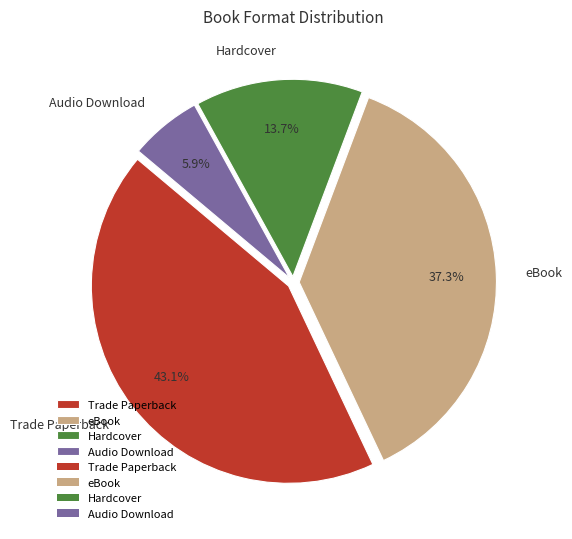

Do Trade Paperback and Audio Download together represent more than half of the pie?

No